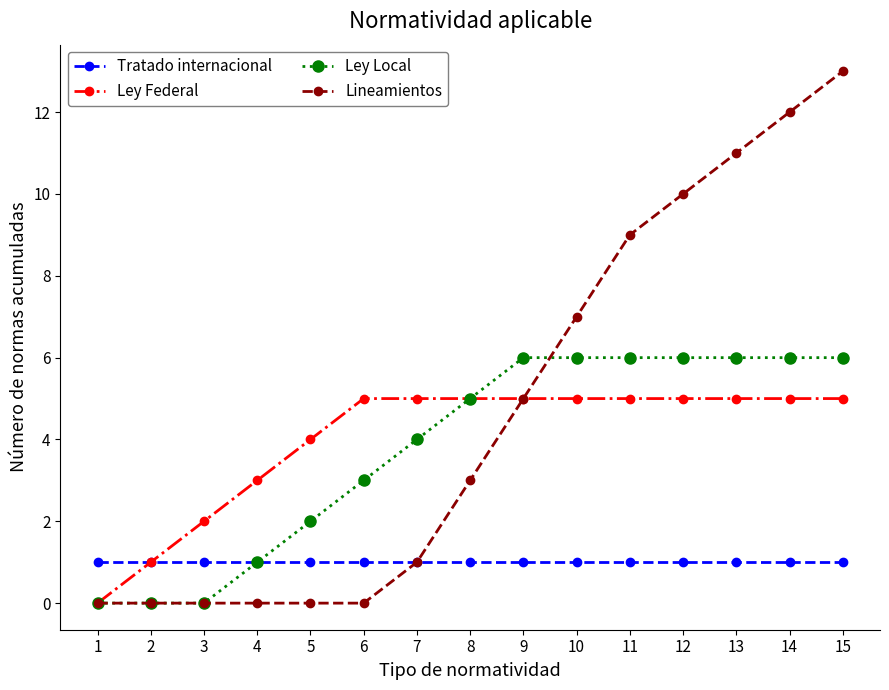

What is the spread (max minus min) of values at 8?

4